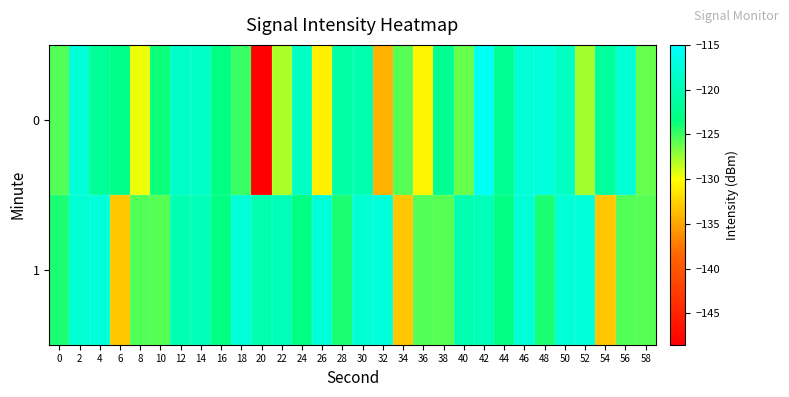

Reading right to left, extract all data points from this chart.

0: 58=-126.0	56=-117.9	54=-121.5	52=-127.6	50=-119.0	48=-117.3	46=-117.7	44=-122.3	42=-115.7	40=-126.1	38=-122.2	36=-130.7	34=-125.7	32=-134.3	30=-120.2	28=-120.9	26=-130.9	24=-118.9	22=-128.0	20=-148.5	18=-124.8	16=-123.2	14=-118.8	12=-118.5	10=-123.8	8=-129.6	6=-123.0	4=-121.9	2=-117.7	0=-125.5
1: 58=-125.7	56=-125.5	54=-133.1	52=-117.4	50=-117.8	48=-124.1	46=-117.5	44=-123.2	42=-119.7	40=-120.2	38=-125.7	36=-125.5	34=-133.1	32=-117.4	30=-117.8	28=-124.1	26=-117.5	24=-123.2	22=-119.7	20=-120.2	18=-117.5	16=-123.2	14=-119.7	12=-120.2	10=-125.7	8=-125.5	6=-133.1	4=-117.4	2=-117.8	0=-124.1